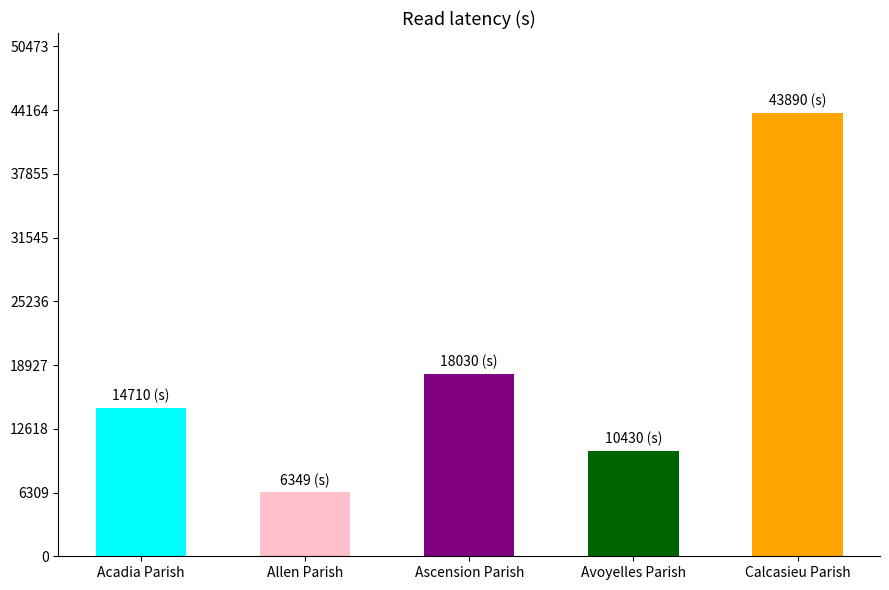

What value does the data have at Avoyelles Parish, to the nearest 10?

10430